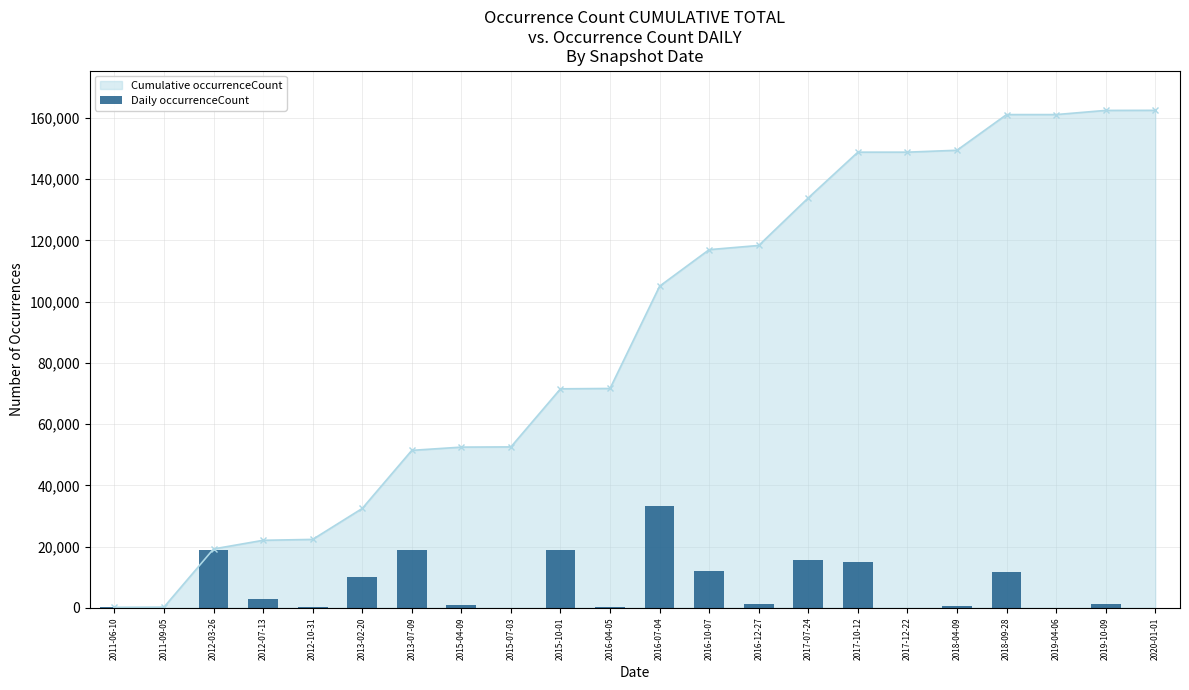

What is the label of the 8th bar from the right?

2017-07-24